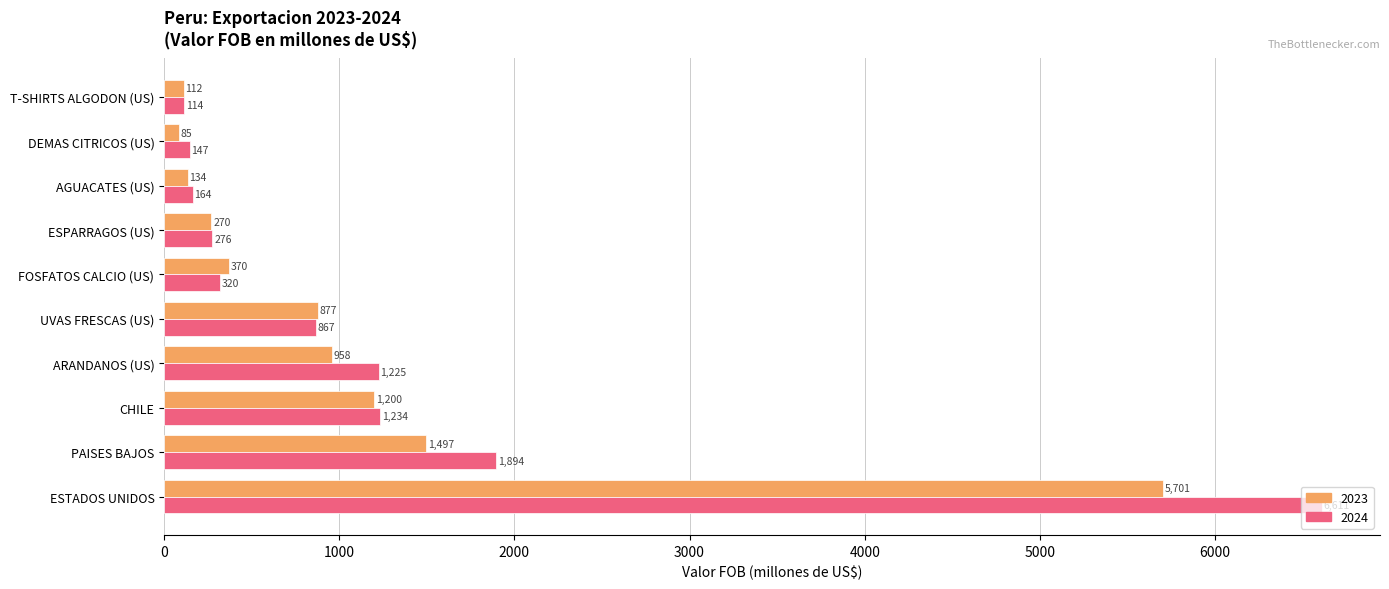

At which category does the chart reach its peak across all series?

ESTADOS UNIDOS